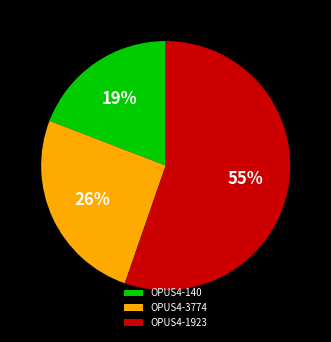

Which category accounts for the majority?

OPUS4-1923